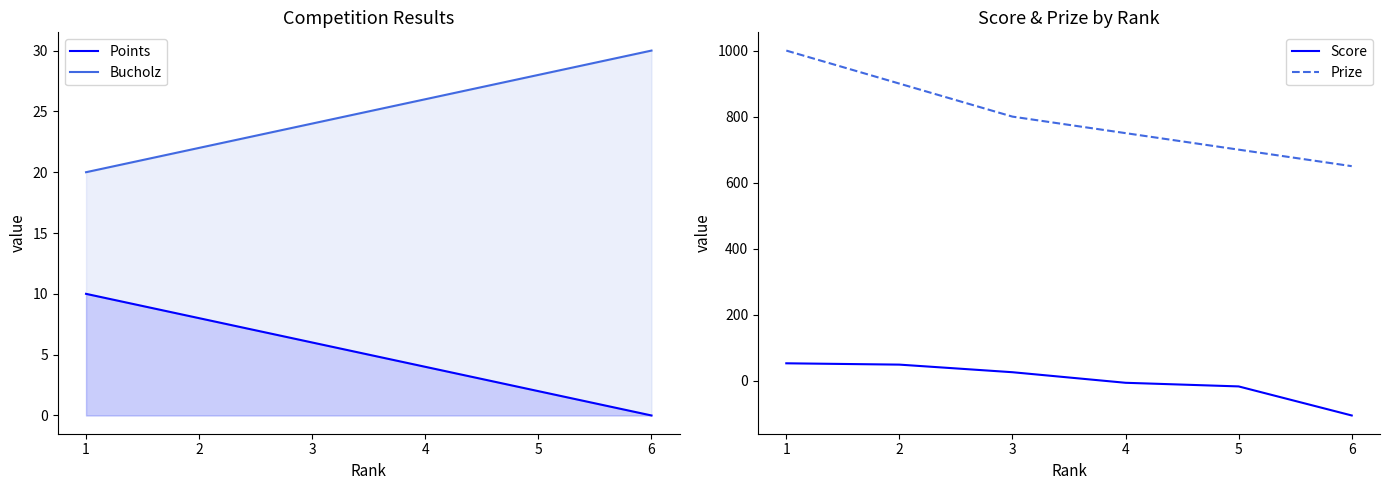

The Prize series shows 1000 at 1. True or false?

True